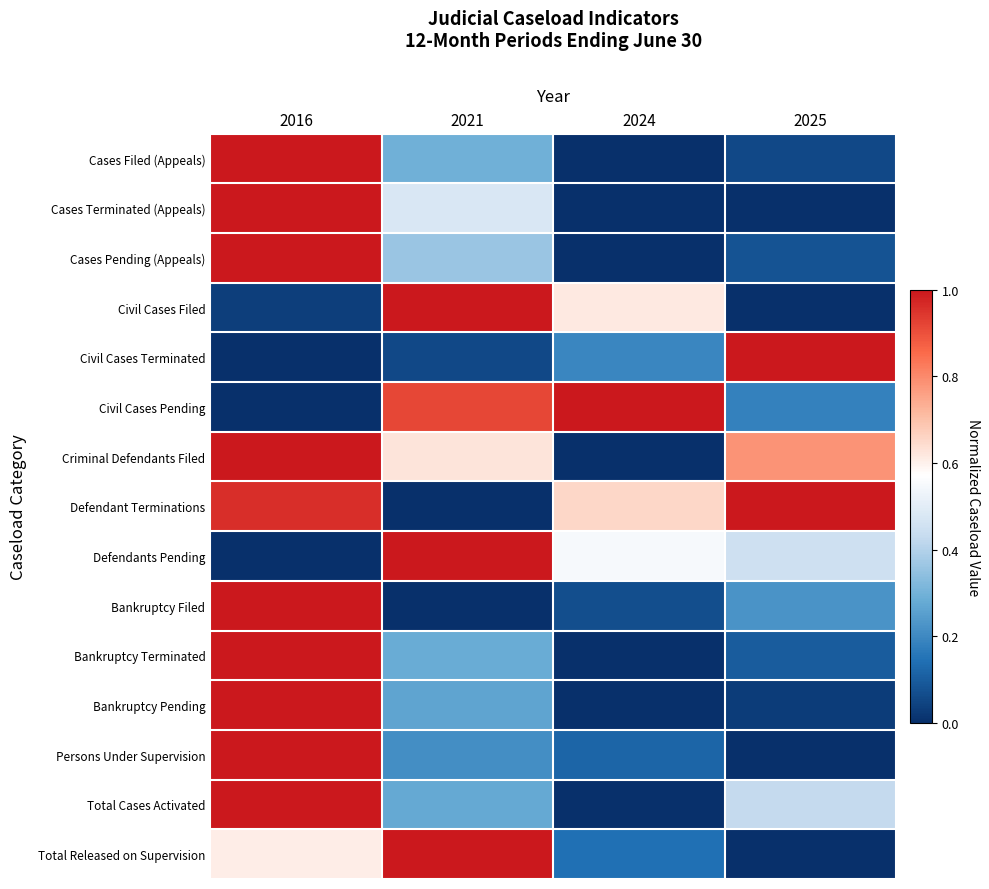

Reading right to left, extract all data points from this chart.

Cases Filed (Appeals): 2025=0.1	2024=0.0	2021=0.3	2016=1.0
Cases Terminated (Appeals): 2025=0.0	2024=0.0	2021=0.5	2016=1.0
Cases Pending (Appeals): 2025=0.1	2024=0.0	2021=0.4	2016=1.0
Civil Cases Filed: 2025=0.0	2024=0.6	2021=1.0	2016=0.0
Civil Cases Terminated: 2025=1.0	2024=0.2	2021=0.1	2016=0.0
Civil Cases Pending: 2025=0.2	2024=1.0	2021=0.9	2016=0.0
Criminal Defendants Filed: 2025=0.8	2024=0.0	2021=0.6	2016=1.0
Defendant Terminations: 2025=1.0	2024=0.7	2021=0.0	2016=1.0
Defendants Pending: 2025=0.5	2024=0.6	2021=1.0	2016=0.0
Bankruptcy Filed: 2025=0.2	2024=0.1	2021=0.0	2016=1.0
Bankruptcy Terminated: 2025=0.1	2024=0.0	2021=0.3	2016=1.0
Bankruptcy Pending: 2025=0.0	2024=0.0	2021=0.3	2016=1.0
Persons Under Supervision: 2025=0.0	2024=0.1	2021=0.2	2016=1.0
Total Cases Activated: 2025=0.4	2024=0.0	2021=0.3	2016=1.0
Total Released on Supervision: 2025=0.0	2024=0.1	2021=1.0	2016=0.6